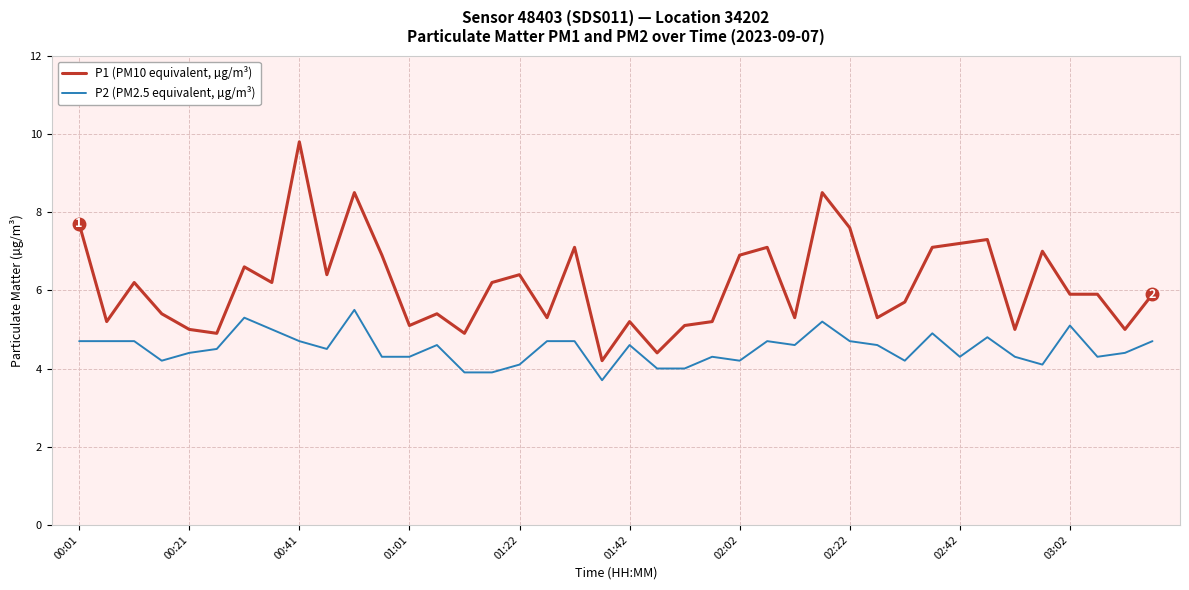

Which series has the largest total across all categories?

P1 (PM10 equivalent, µg/m³)